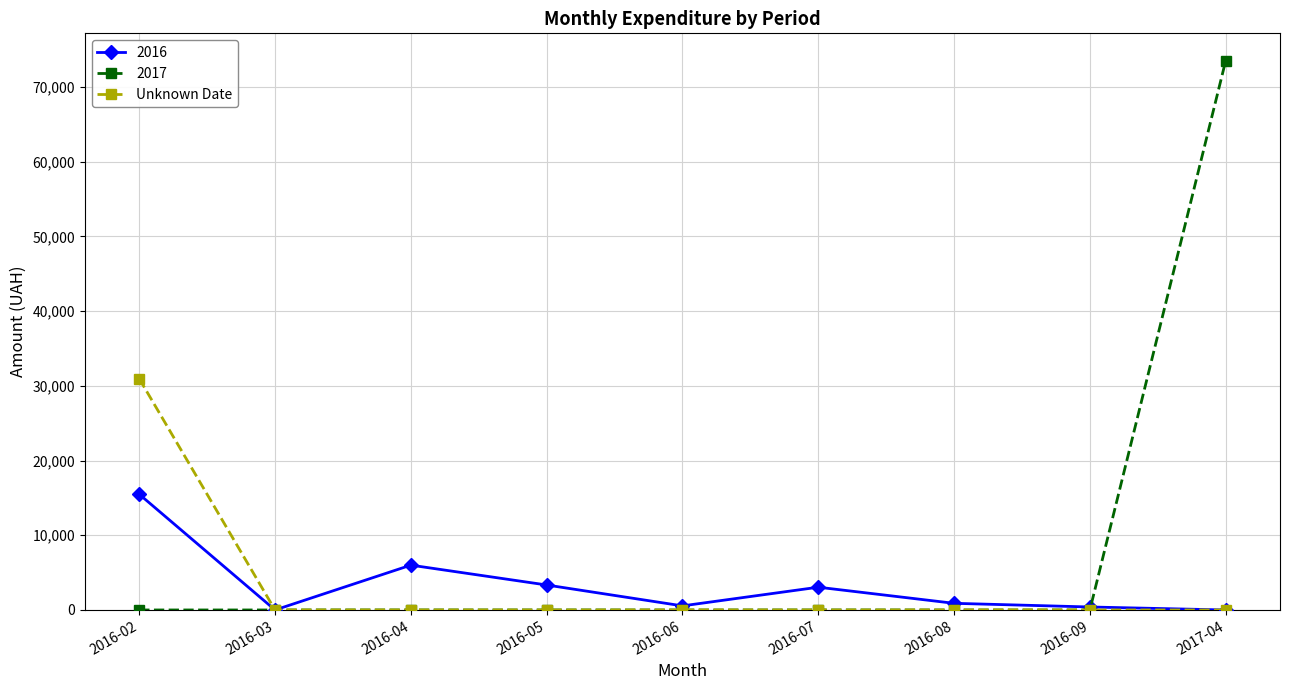

Does the chart display data point markers on the line(s)?

Yes